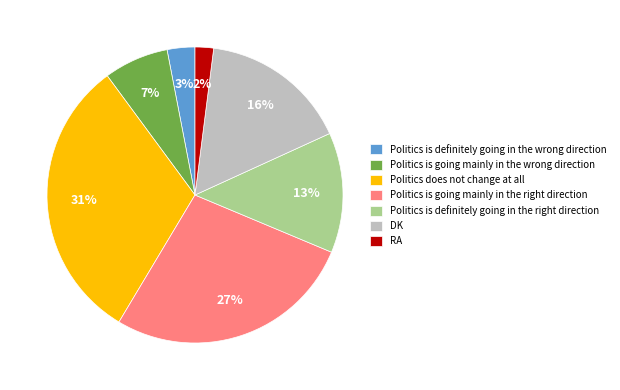

Do RA and Politics is going mainly in the wrong direction together represent more than half of the pie?

No